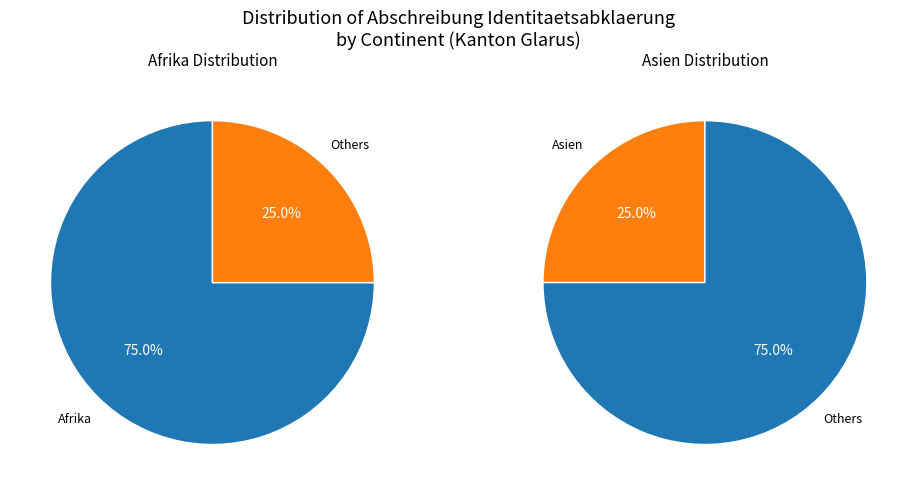

To the nearest percent, what is the combined percentage of Asien and Herkunft unbekannt?

25%